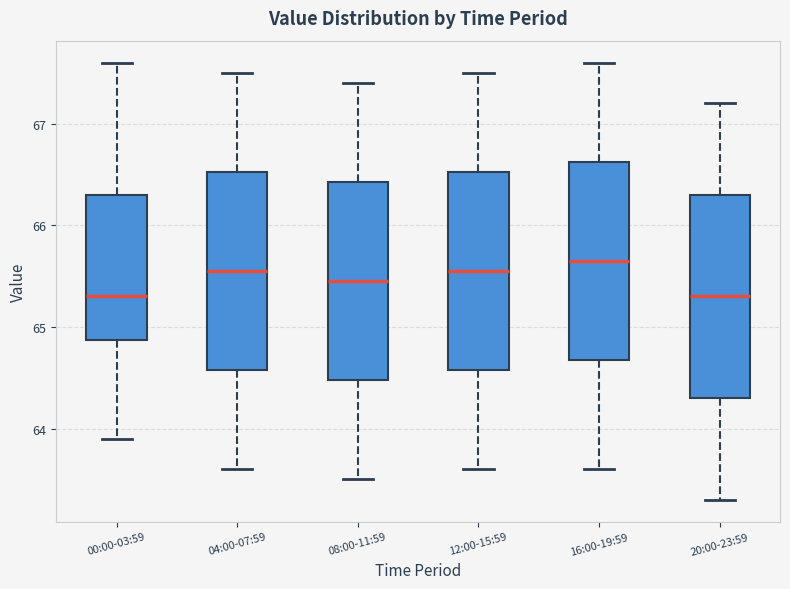

Reading left to right, read every box against the y-axis: the position of its median line, the range the box covers, and the ends of its whiskers. The values are not printed on the chart, so give them approximately, as read against the axis.

00:00-03:59: median 65.3, box 64.9 to 66.3, whiskers 63.9 to 67.6
04:00-07:59: median 65.6, box 64.6 to 66.5, whiskers 63.6 to 67.5
08:00-11:59: median 65.5, box 64.5 to 66.4, whiskers 63.5 to 67.4
12:00-15:59: median 65.6, box 64.6 to 66.5, whiskers 63.6 to 67.5
16:00-19:59: median 65.7, box 64.7 to 66.6, whiskers 63.6 to 67.6
20:00-23:59: median 65.3, box 64.3 to 66.3, whiskers 63.3 to 67.2